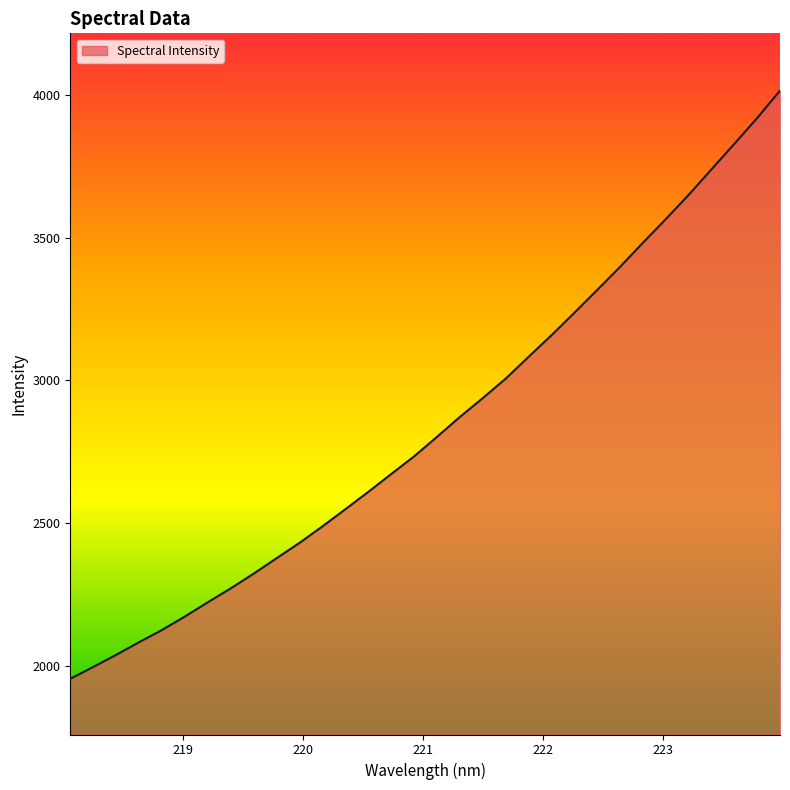

How many lines are shown in the chart?

1